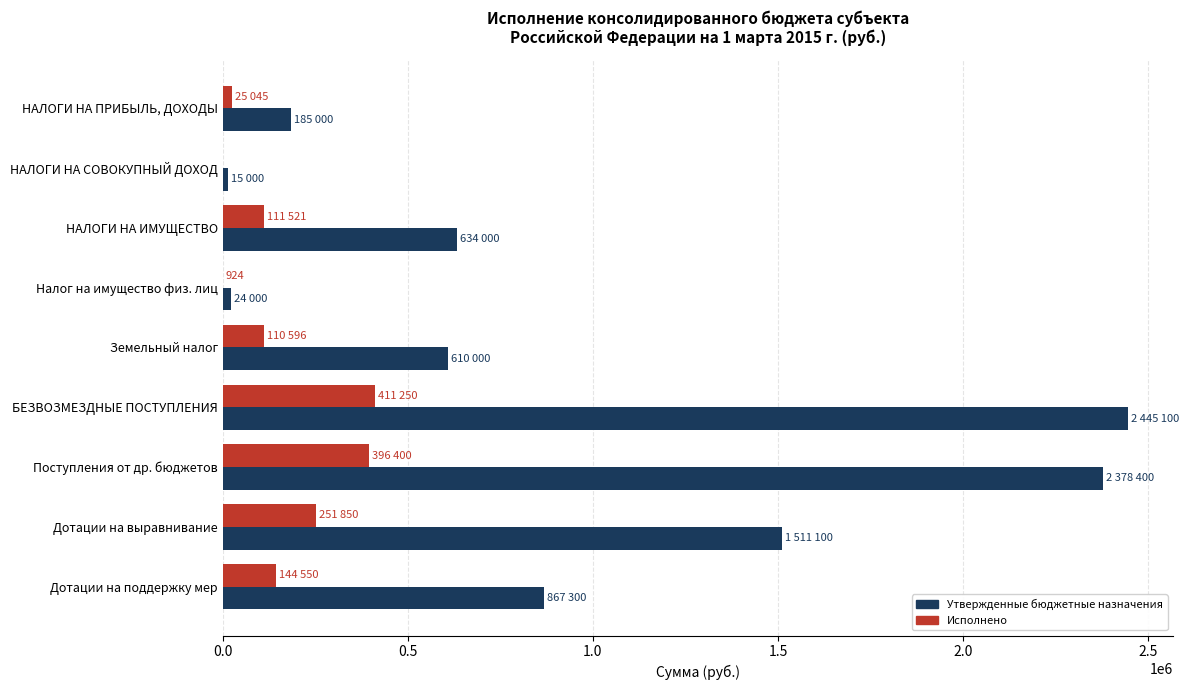

What is the sum of the Исполнено values at Земельный налог and Поступления от др. бюджетов?

506996.9